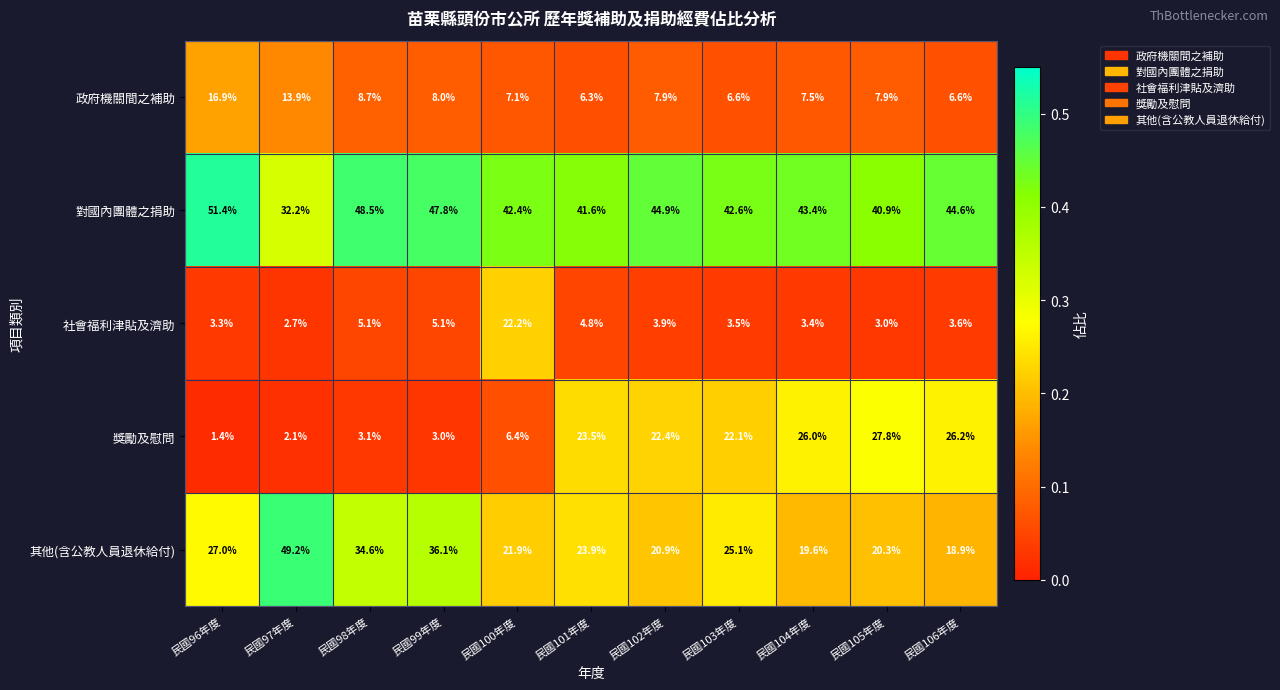

What is the approximate value of 其他(含公教人員退休給付) at 民國96年度?

27.0